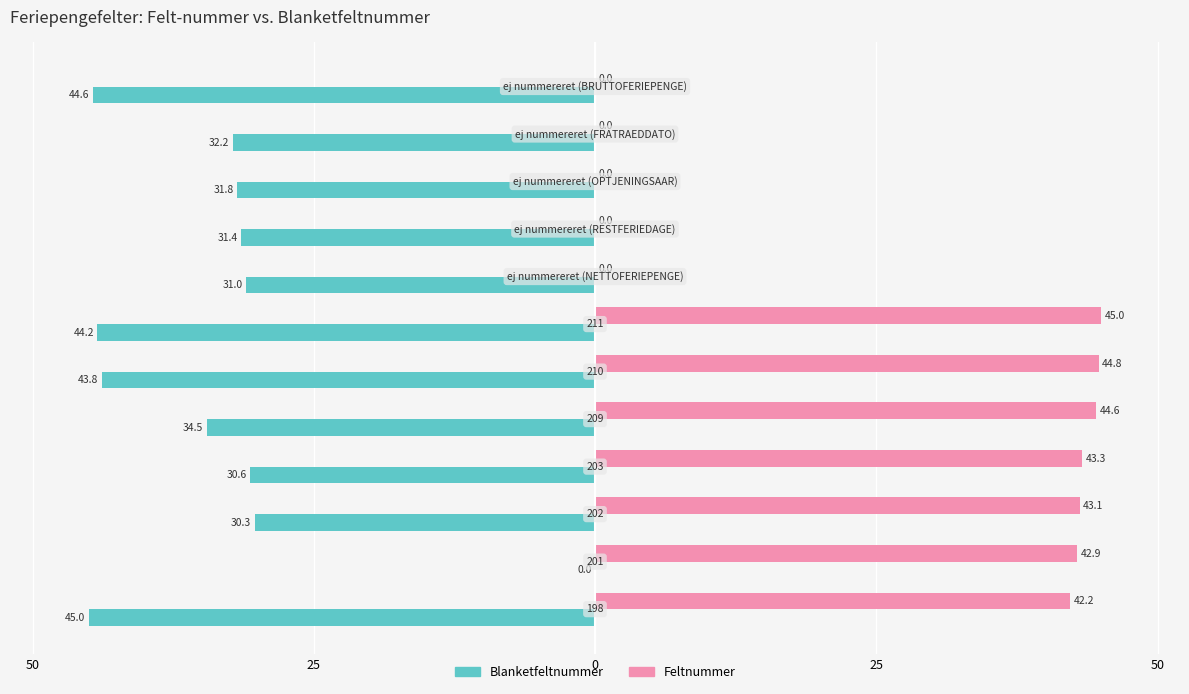

What are all the series names shown in the legend?

Blanketfeltnummer, Feltnummer